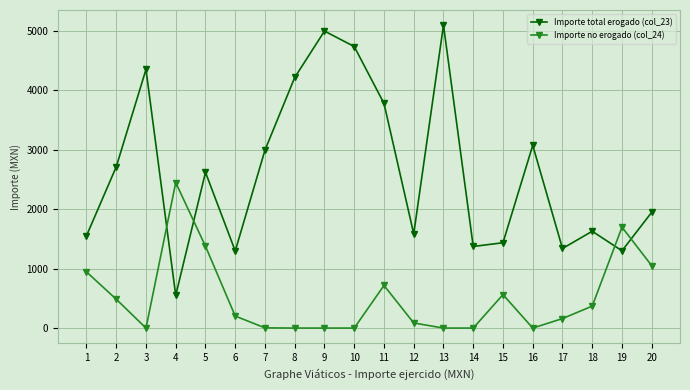

Rank the series by their maximum value, from lowest to highest.

Importe no erogado (col_24), Importe total erogado (col_23)